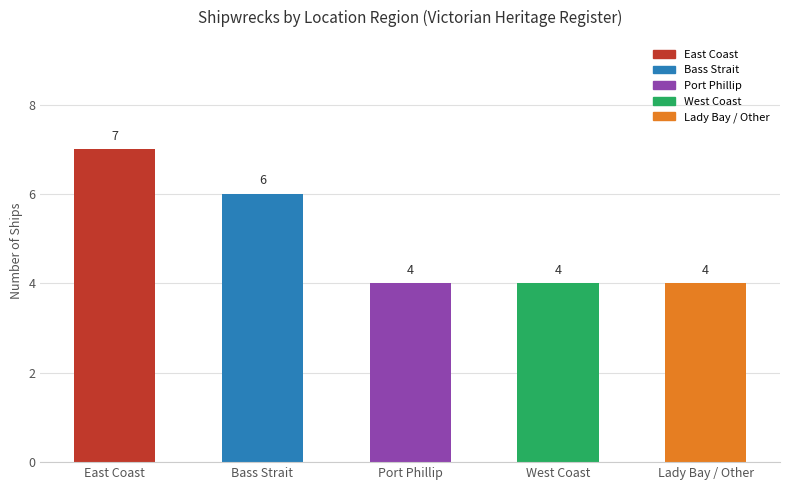

What is the difference between the maximum and minimum values?

3